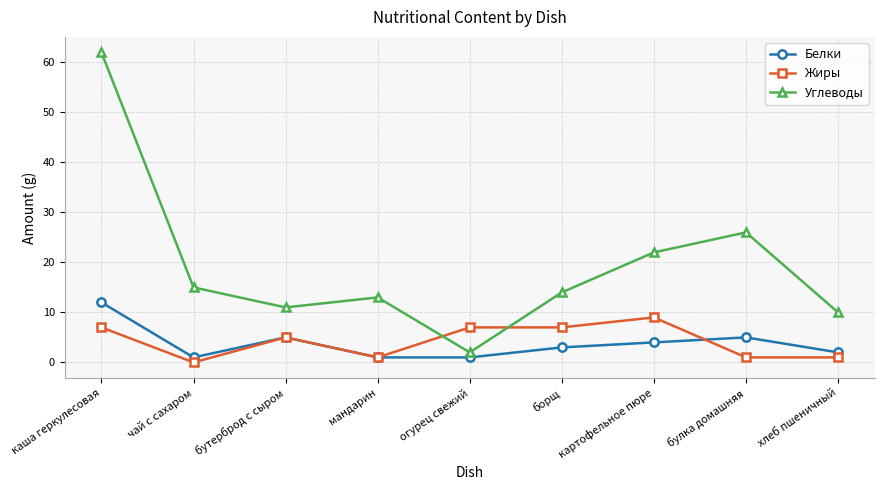

In Углеводы, how many points are lower than both neighbors (excluding endpoints)?

2